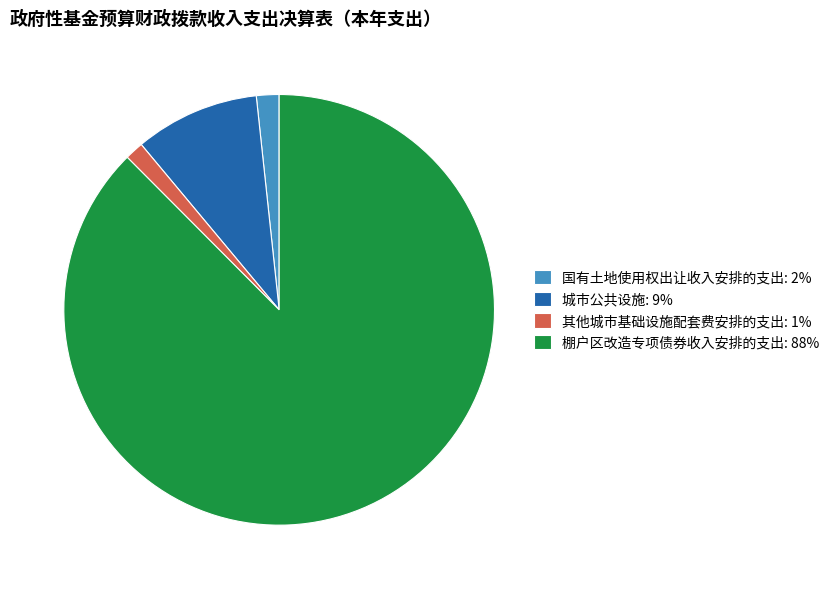

Do 其他城市基础设施配套费安排的支出 and 城市公共设施 together represent more than half of the pie?

No